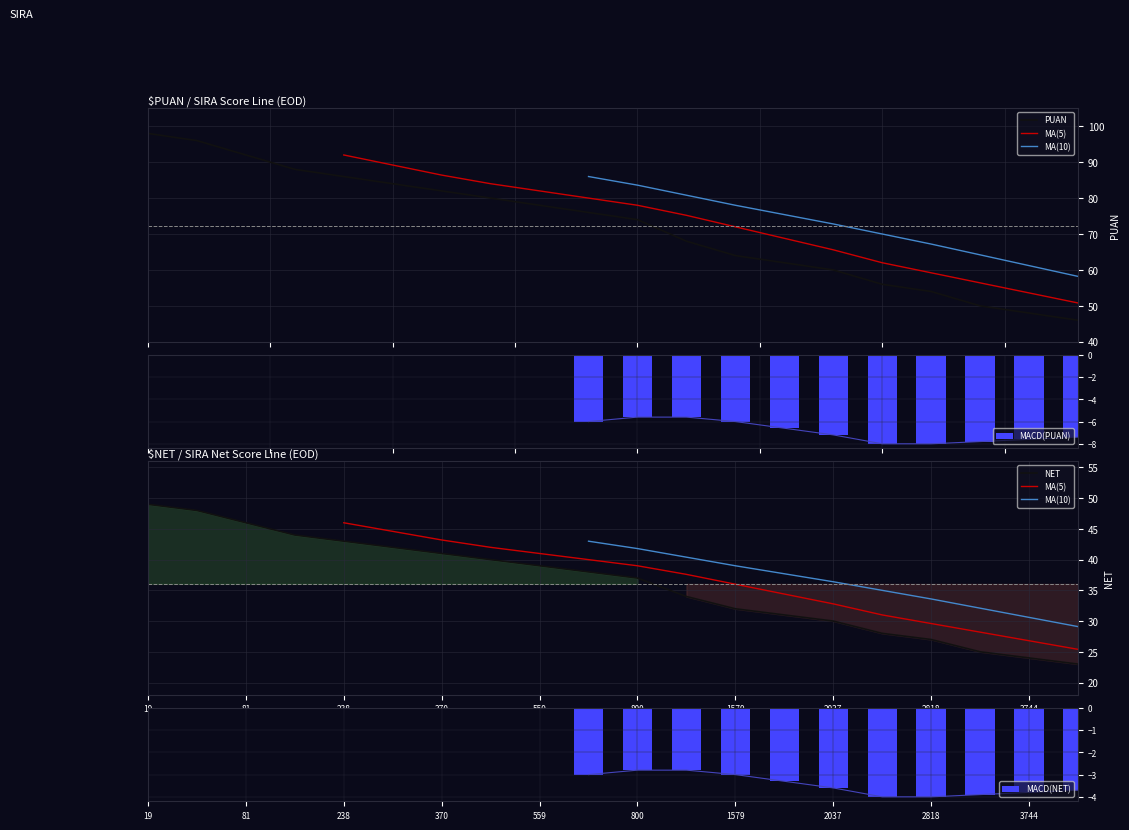

At which label does NET reach its peak?

19